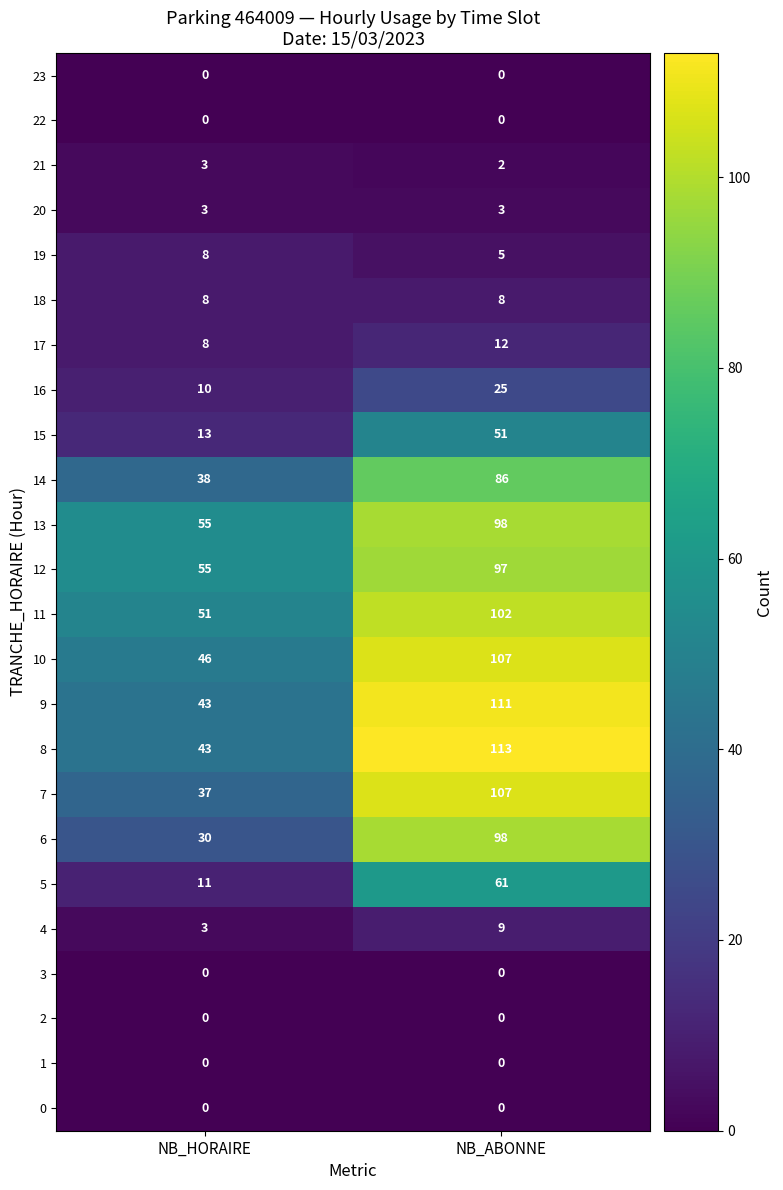

What is the sum of the 16 values at NB_ABONNE and NB_HORAIRE?

35